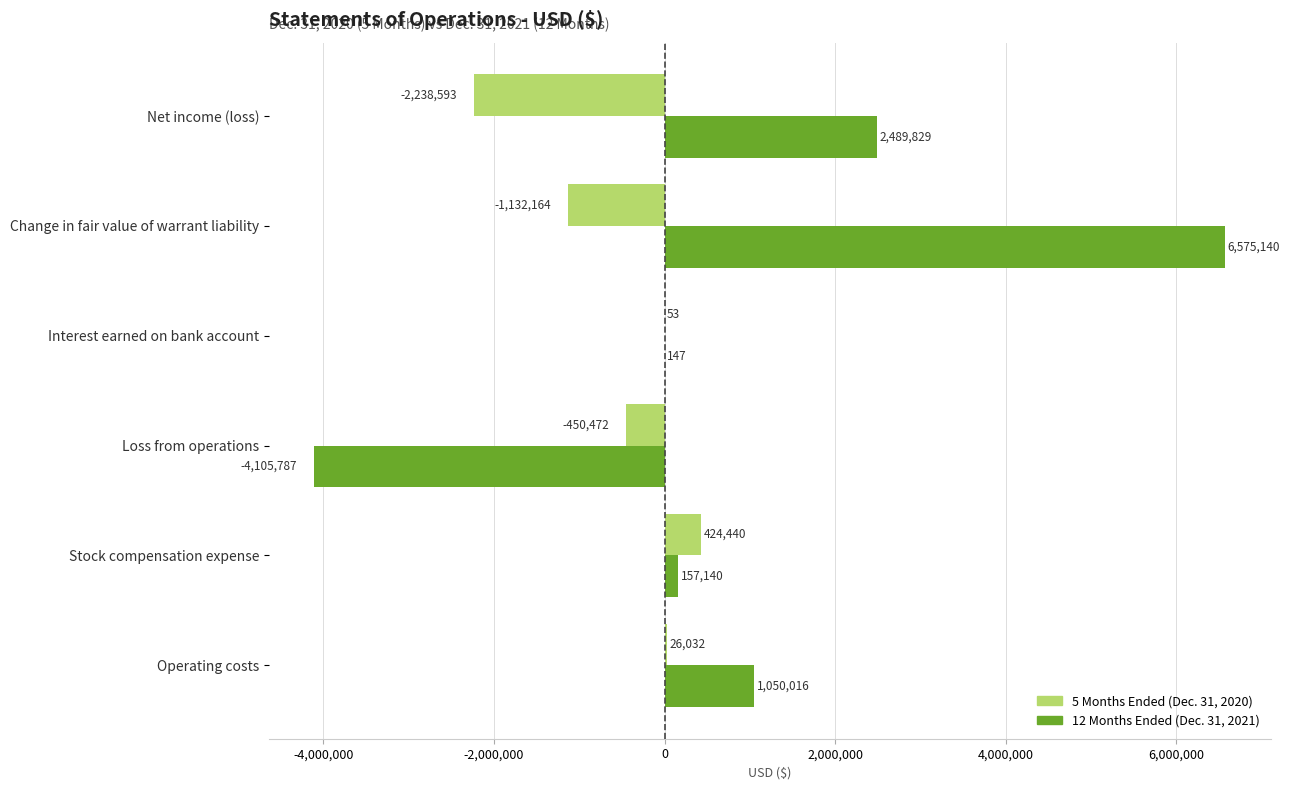

How many categories are shown in the chart?

6